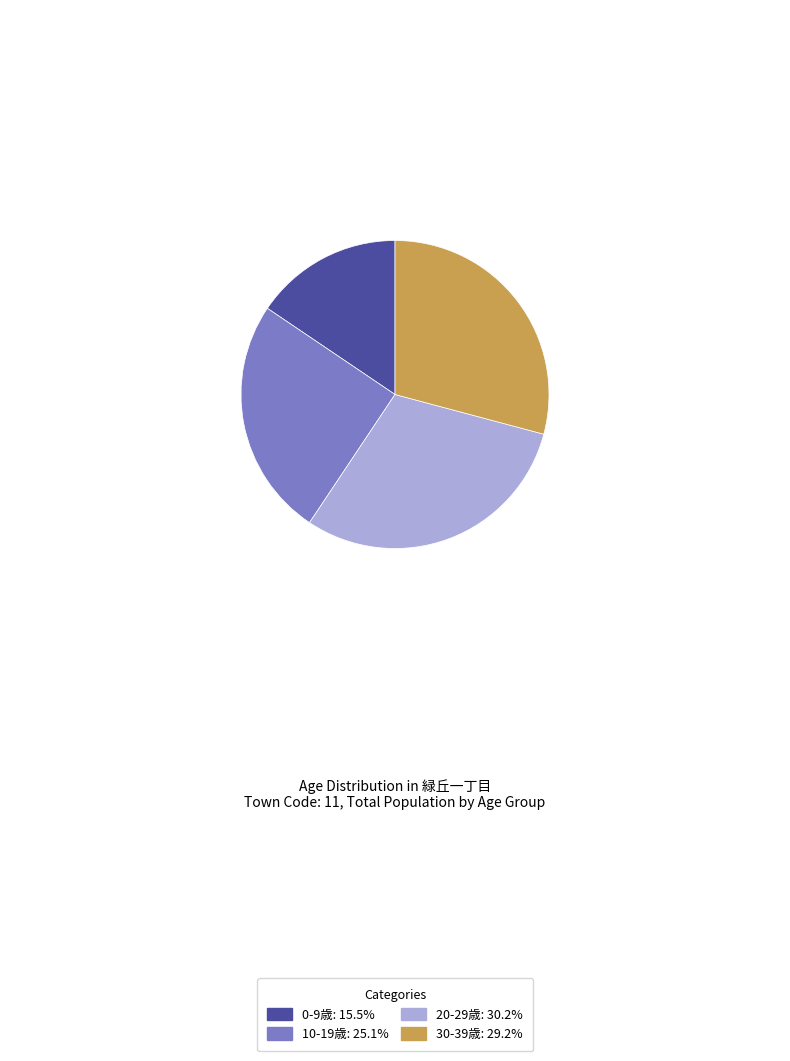

Is there any slice that represents more than half of the pie?

No